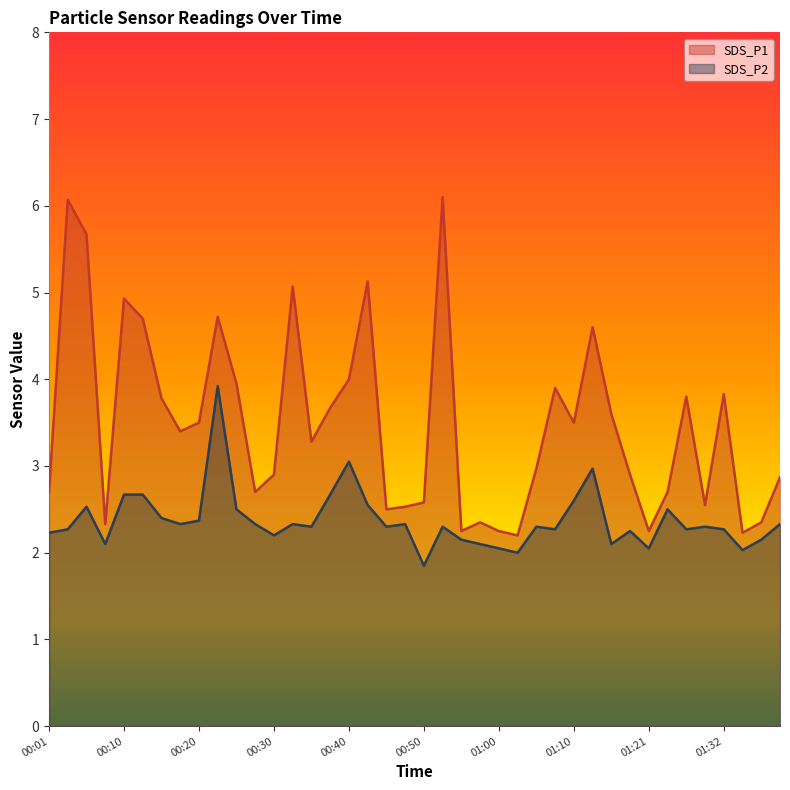

At 01:37, list the series in order from largest to smallest.

SDS_P1, SDS_P2